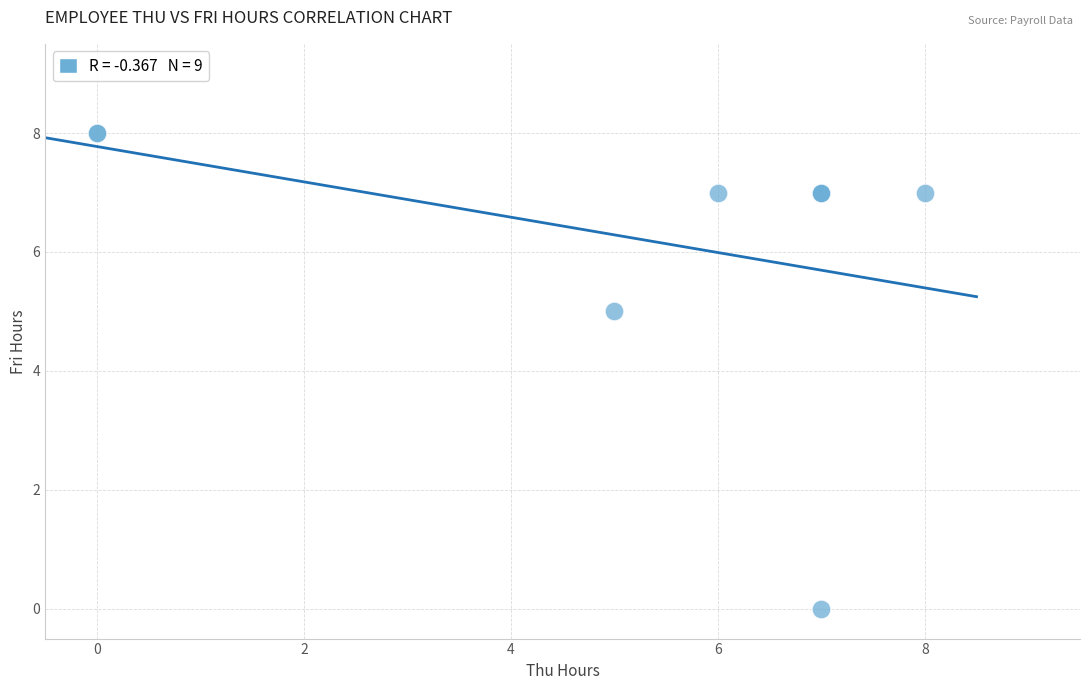

What Y value in the scatter plot is closest to 4?

5